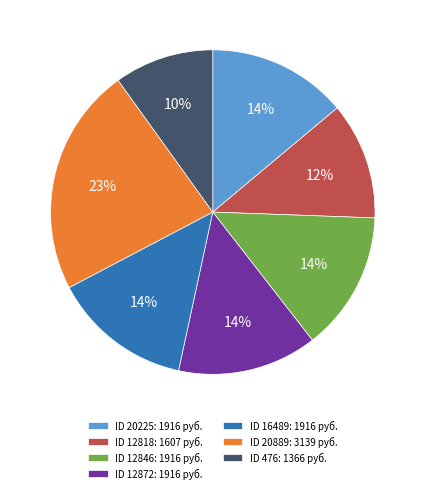

To the nearest percent, what is the difference between the ID 20889: 3139 руб. and ID 12872: 1916 руб. slice percentages?

9%